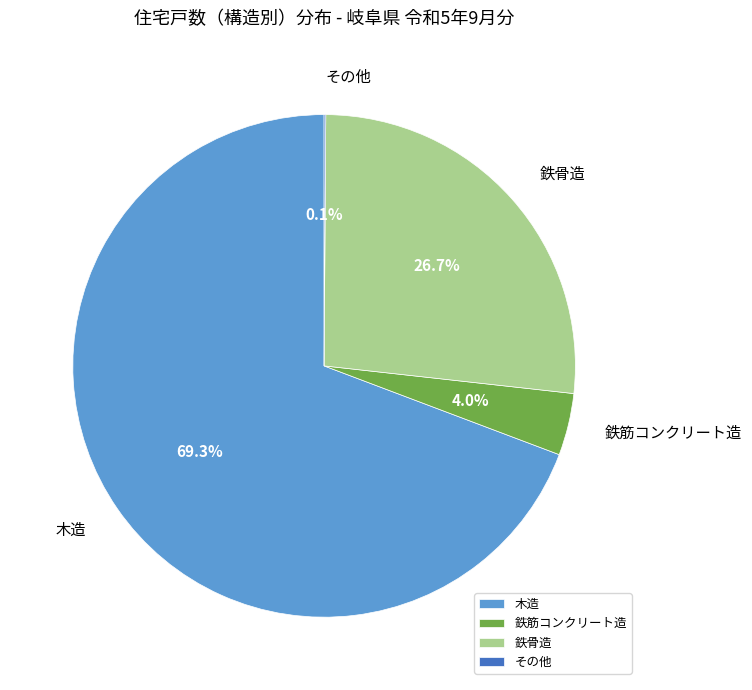

Which slice is the largest?

木造